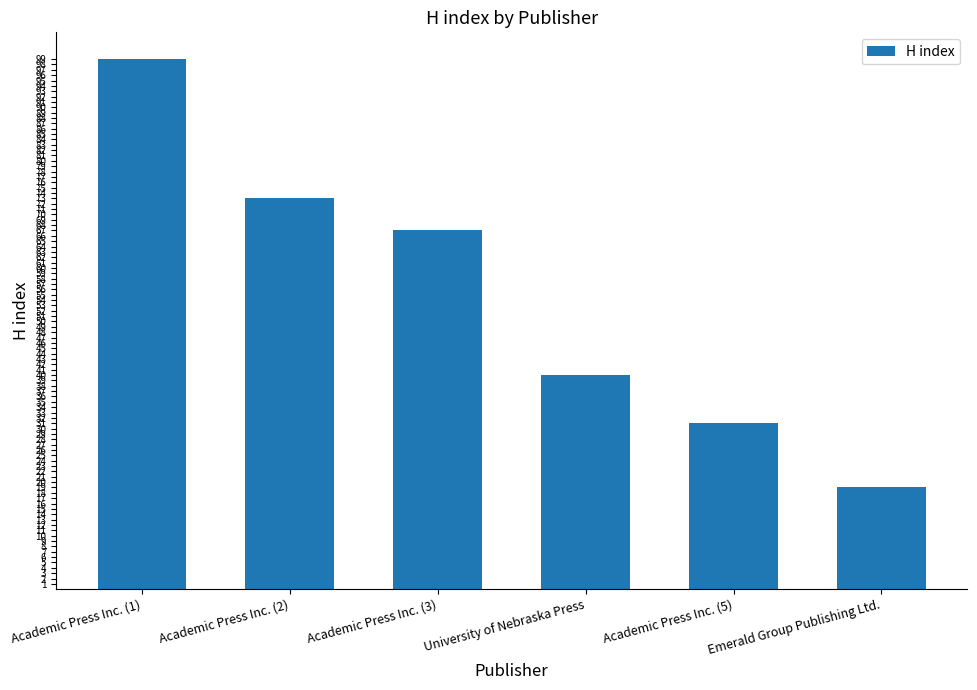

True or false: the data shows 131 at Academic Press Inc. (2).

False